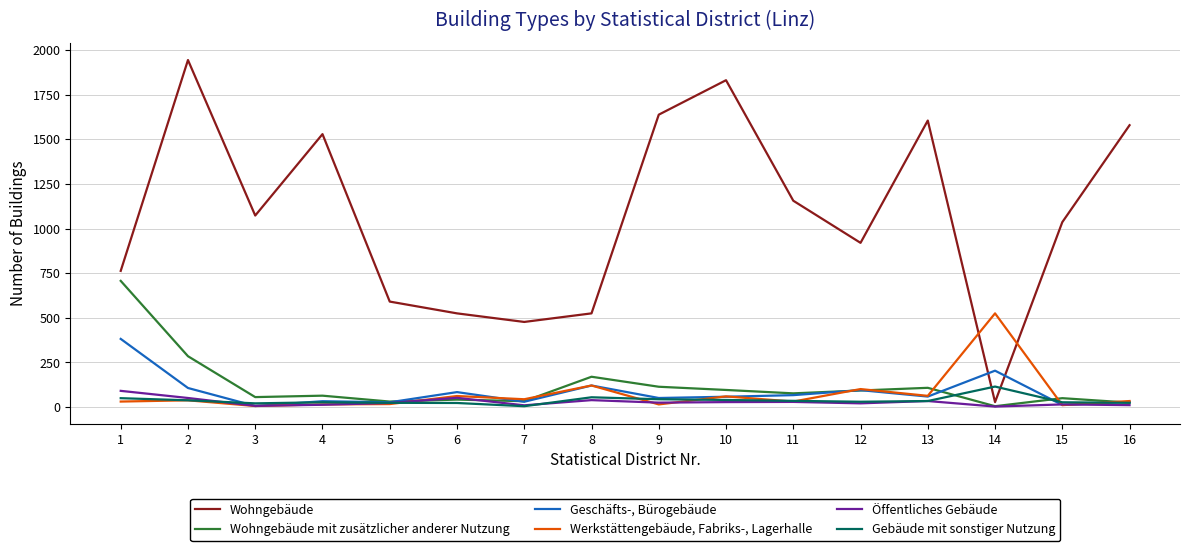

What are all the series names shown in the legend?

Wohngebäude, Wohngebäude mit zusätzlicher anderer Nutzung, Geschäfts-, Bürogebäude, Werkstättengebäude, Fabriks-, Lagerhalle, Öffentliches Gebäude, Gebäude mit sonstiger Nutzung